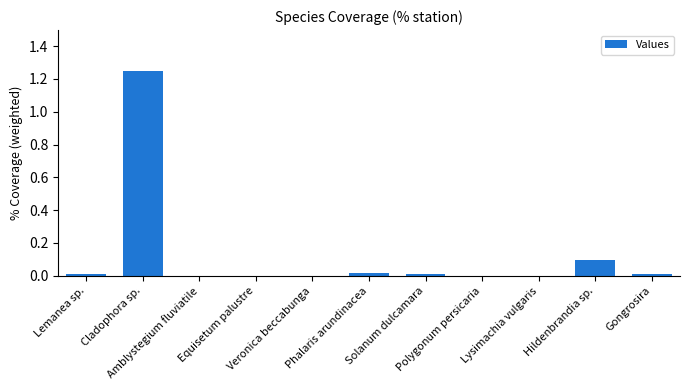

The value at Hildenbrandia sp. is 0.1. True or false?

True